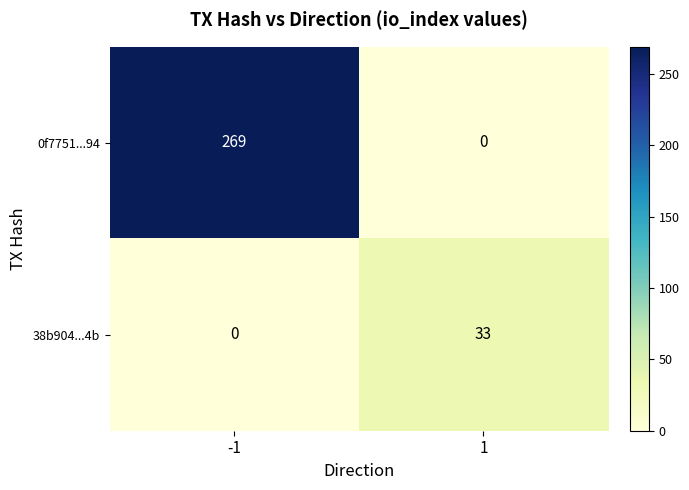

The value of 38b904...4b at 1 is 33. True or false?

True